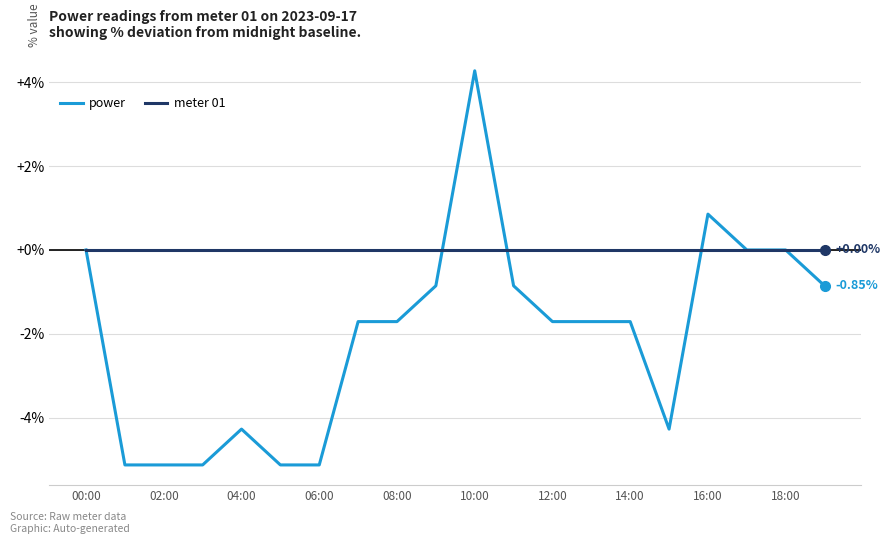

List the series in order of their overall mean, lowest first.

power, meter 01